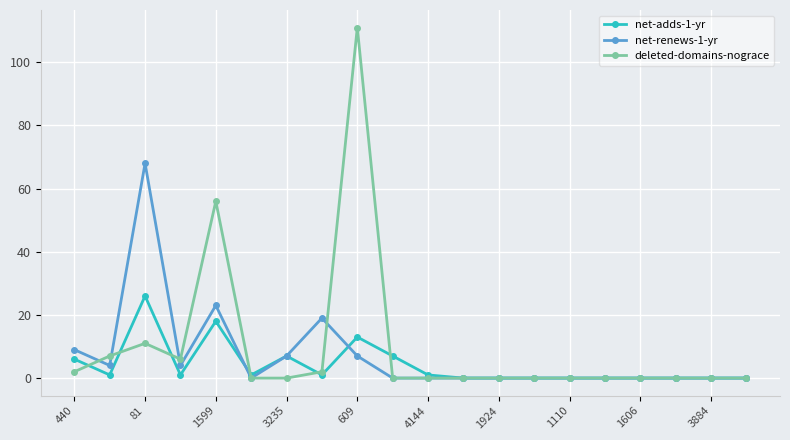

Rank the series by their maximum value, from highest to lowest.

deleted-domains-nograce, net-renews-1-yr, net-adds-1-yr